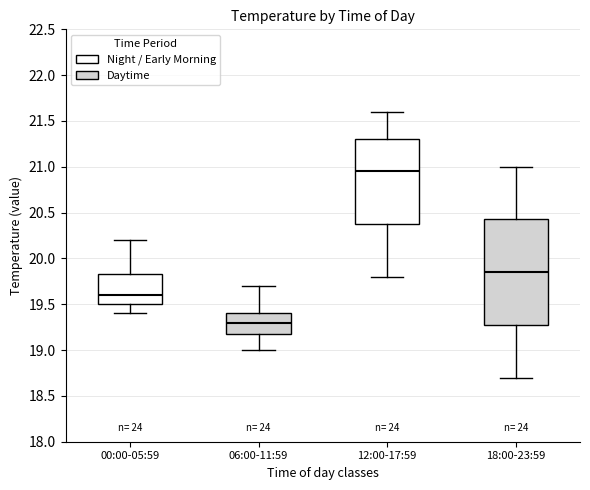

Which box's median line is the highest?

12:00-17:59